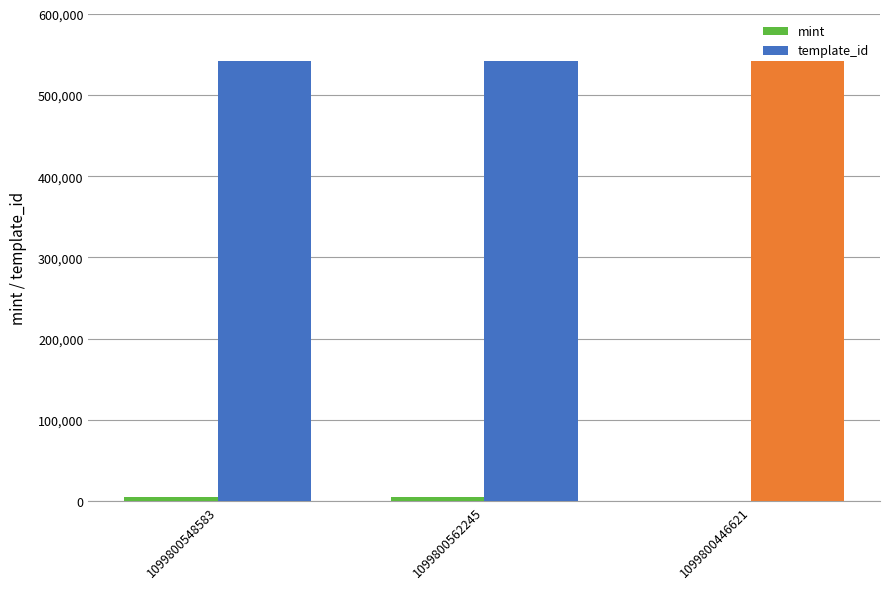

What is the maximum value shown in the chart?

541472